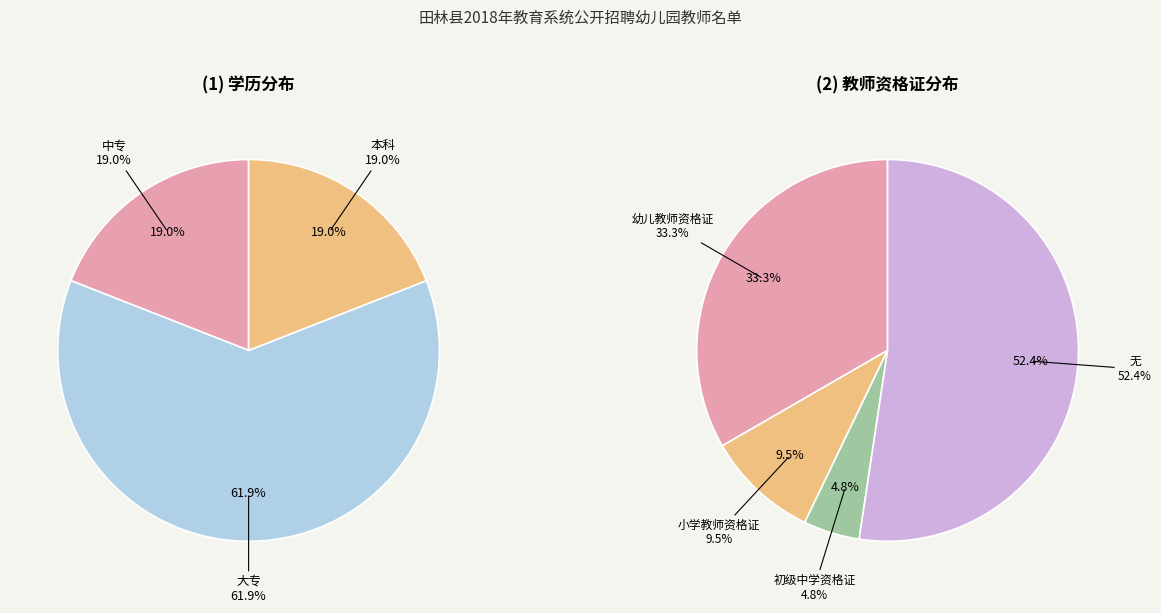

To the nearest percent, what percentage of the pie is 小学教师资格证?

10%